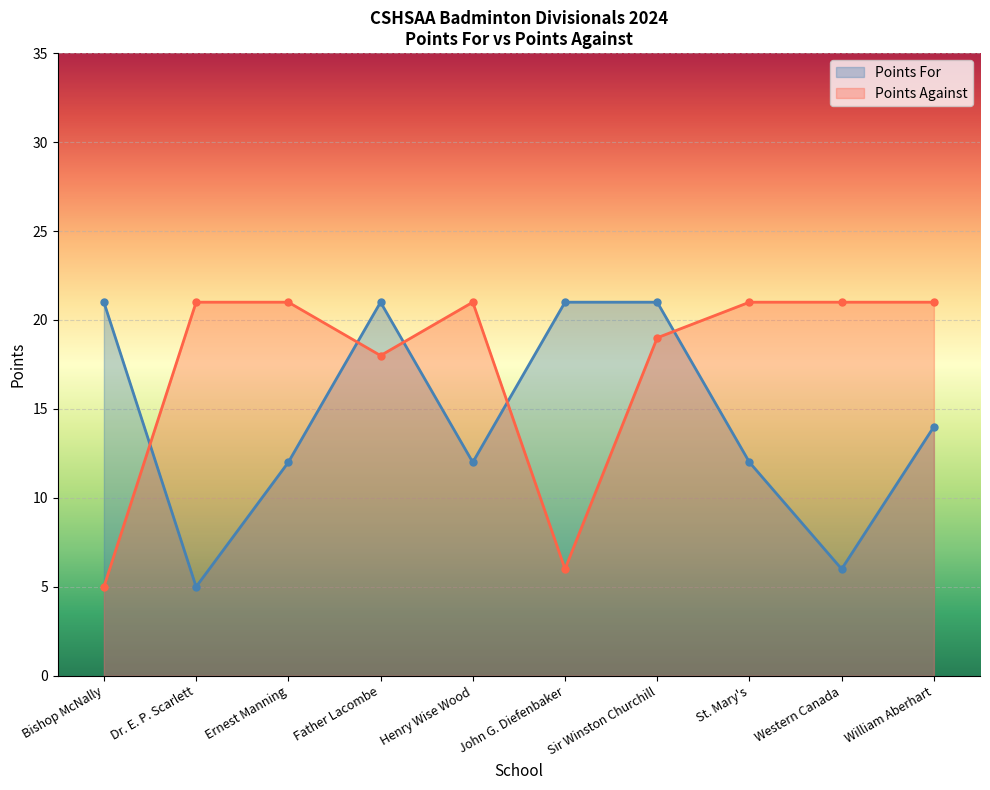

Rank the categories by Points For value from lowest to highest.

Dr. E. P. Scarlett, Western Canada, Ernest Manning, Henry Wise Wood, St. Mary's, William Aberhart, Bishop McNally, Father Lacombe, John G. Diefenbaker, Sir Winston Churchill